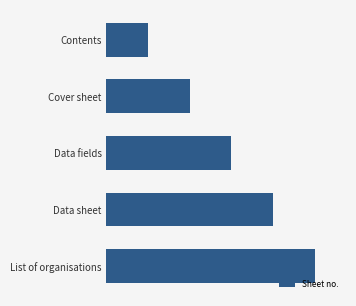

Rank the categories by value from lowest to highest.

Contents, Cover sheet, Data fields, Data sheet, List of organisations